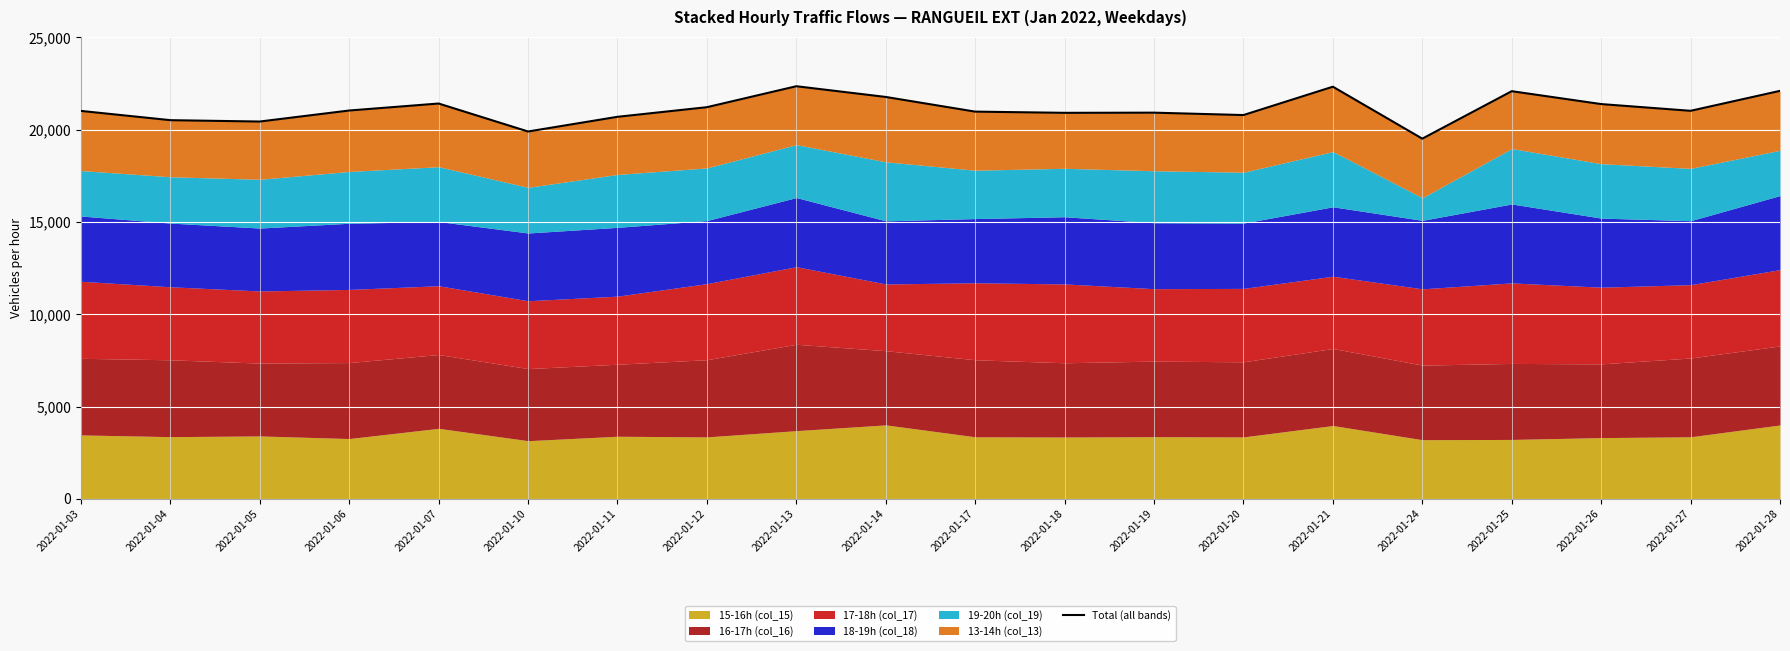

Rank the categories by value from lowest to highest.

2022-01-24, 2022-01-10, 2022-01-05, 2022-01-04, 2022-01-11, 2022-01-20, 2022-01-18, 2022-01-19, 2022-01-17, 2022-01-03, 2022-01-27, 2022-01-06, 2022-01-12, 2022-01-26, 2022-01-07, 2022-01-14, 2022-01-25, 2022-01-28, 2022-01-21, 2022-01-13